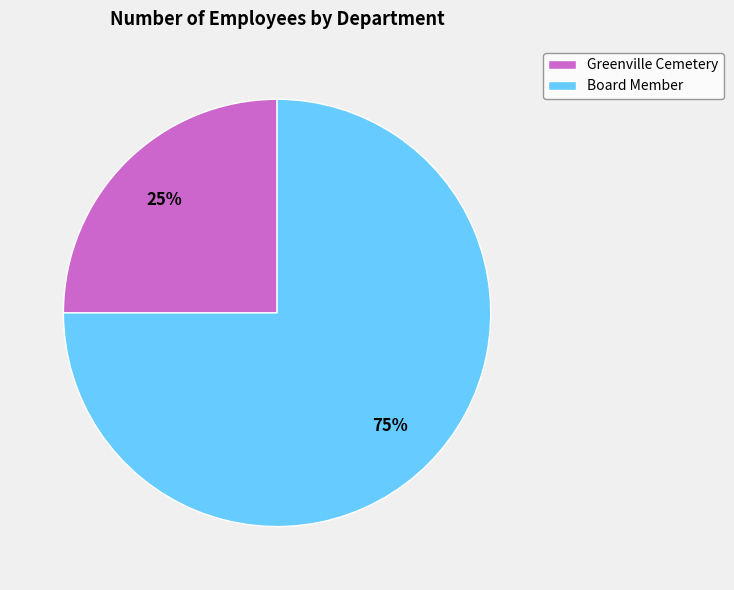

Which slice is the smallest?

Greenville Cemetery